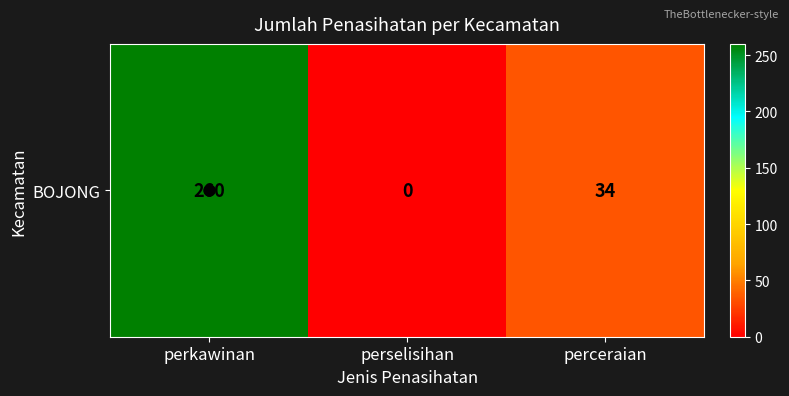

What is the difference between the values at perceraian and perkawinan?

226